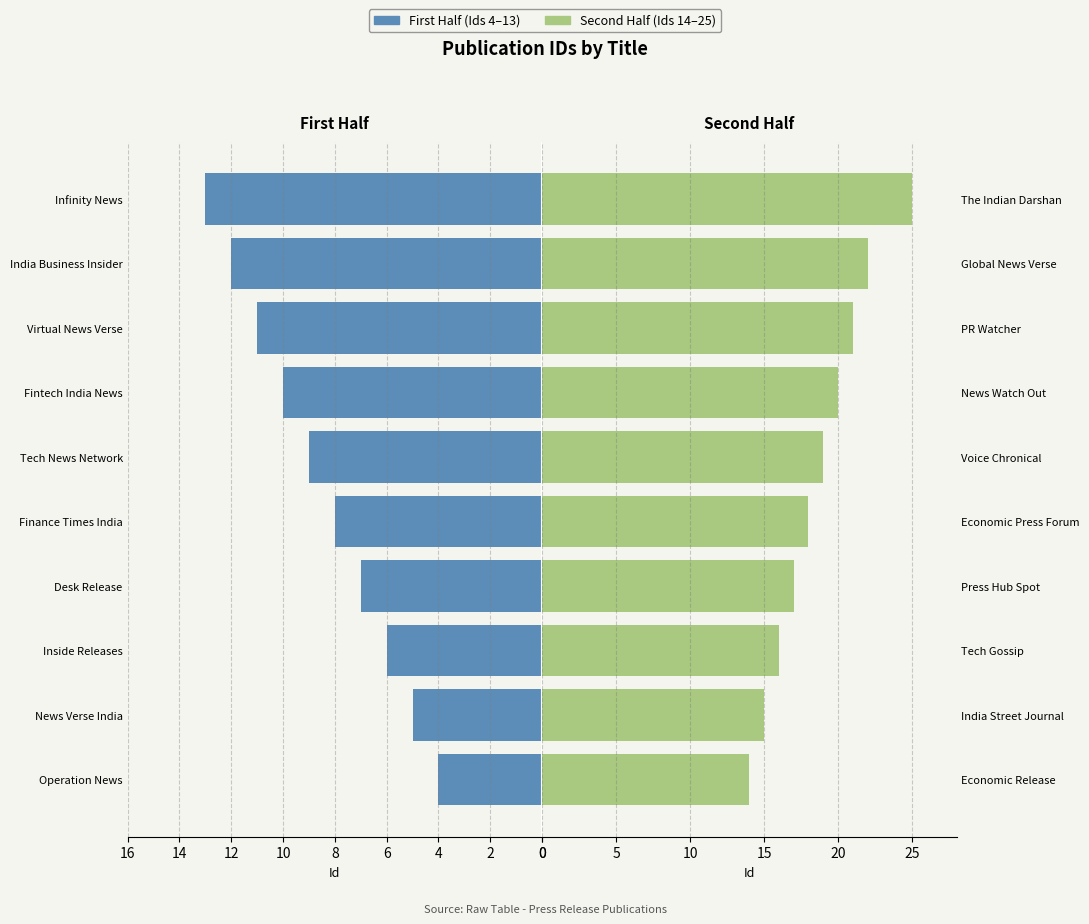

Reading left to right, list all the values displayed in this chart.

First Half (Ids 4–13): 4	5	6	7	8	9	10	11	12	13
Second Half (Ids 14–25): 14	15	16	17	18	19	20	21	22	25